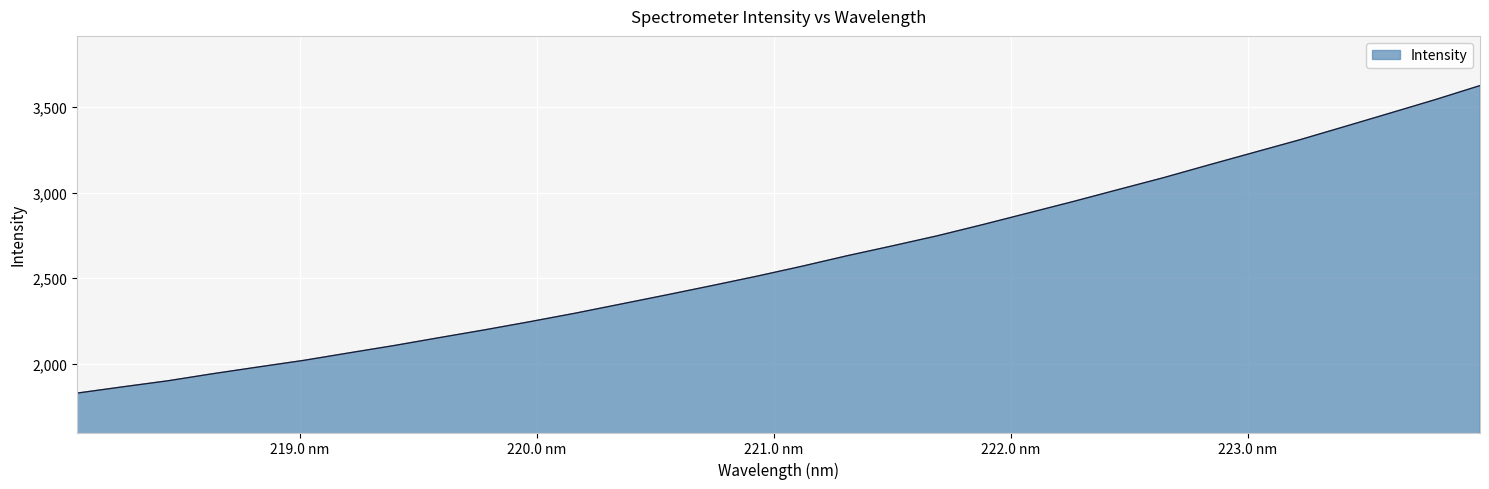

What is the difference between the maximum and minimum values?

1794.1